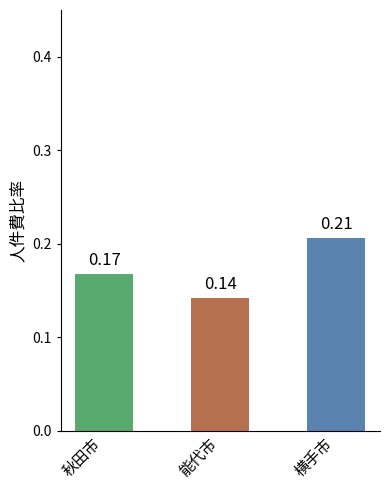

Are the bars grouped side by side (vs. stacked)?

No